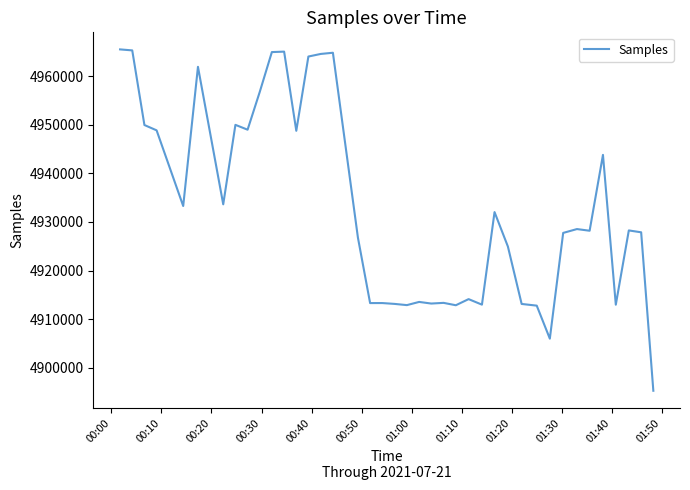

What is the average value?

4933175